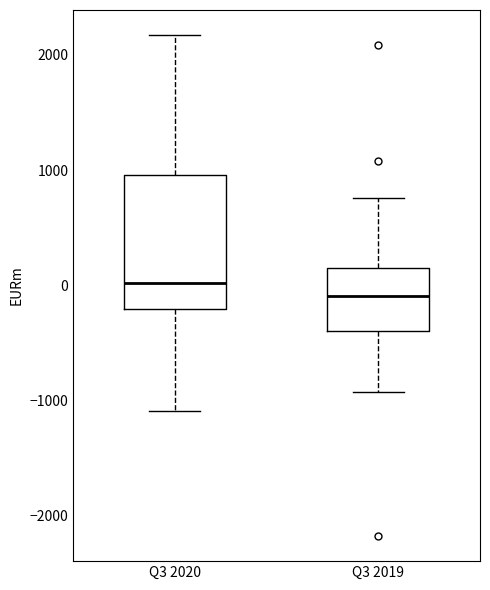

Which box's median line is the highest?

Q3 2020